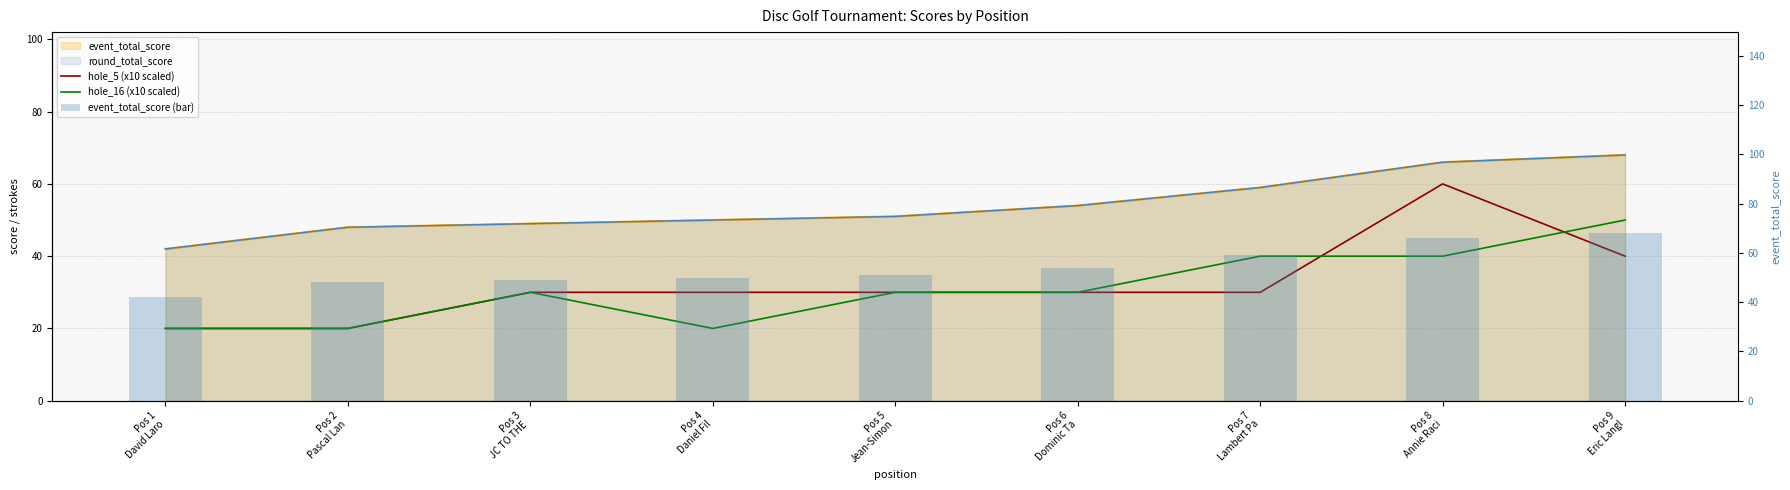

What is the highest value of the hole_16 (x10 scaled) series?

50